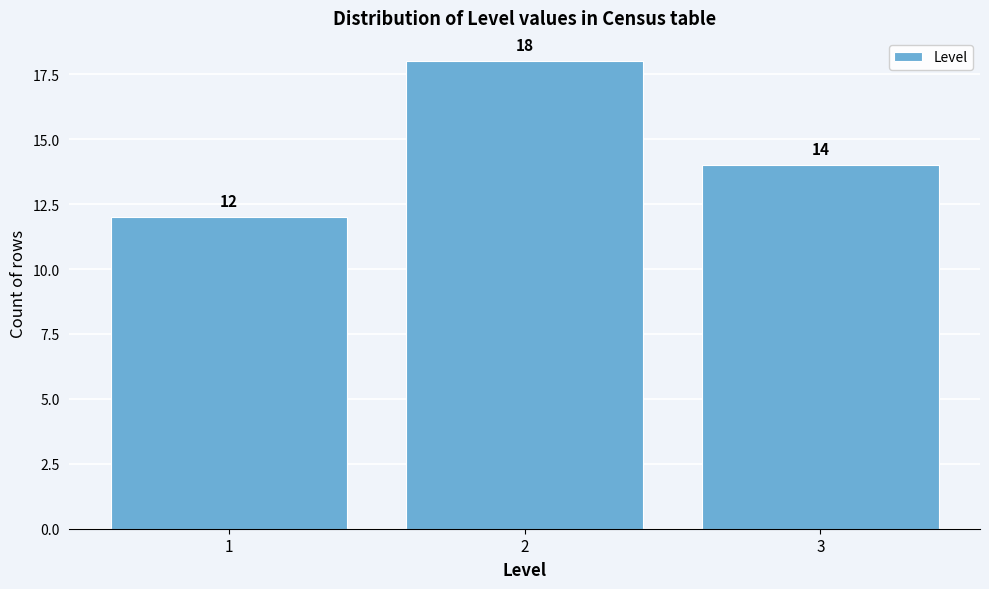

Reading left to right, list every bar in this chart as the range it spans on the x-axis followed by its height.

0.5 to 1.5: 12
1.5 to 2.5: 18
2.5 to 3.5: 14